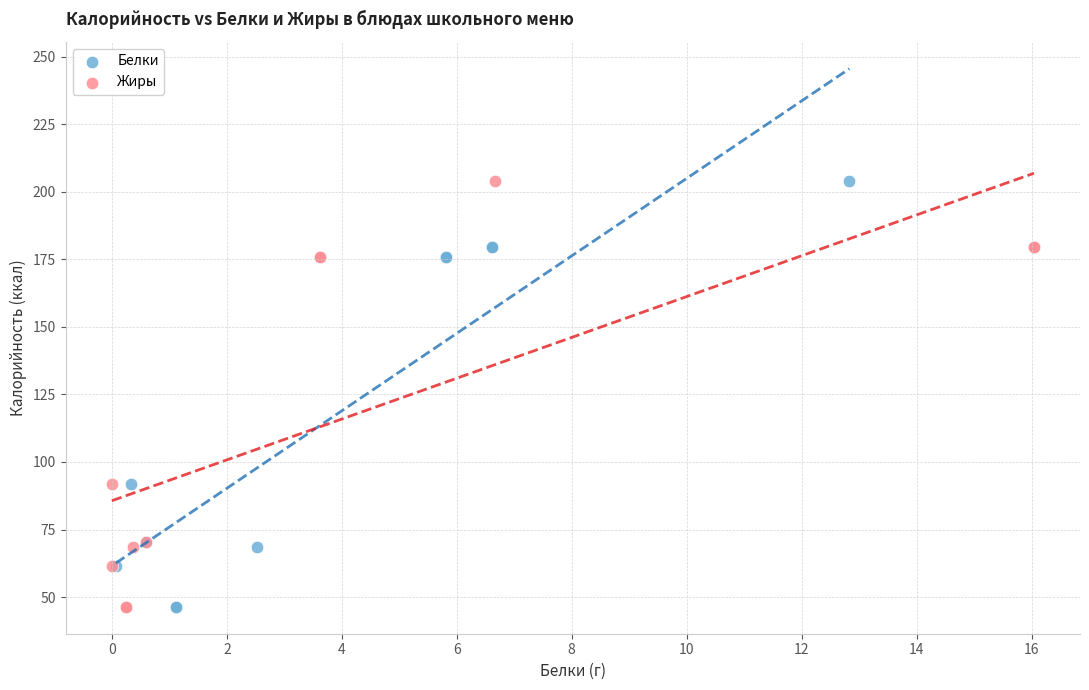

What are all the series names shown in the legend?

Белки, Жиры